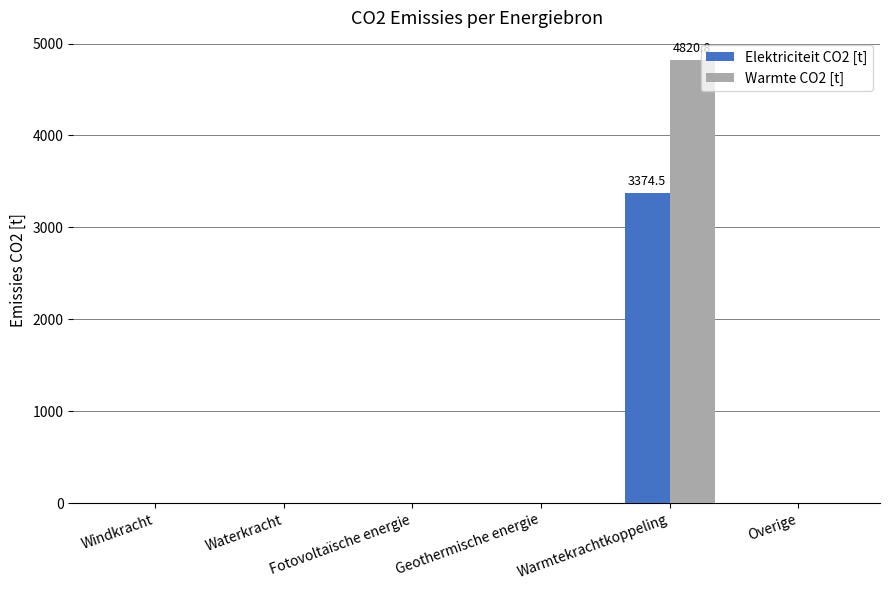

What is the highest value of the Elektriciteit CO2 [t] series?

3374.5